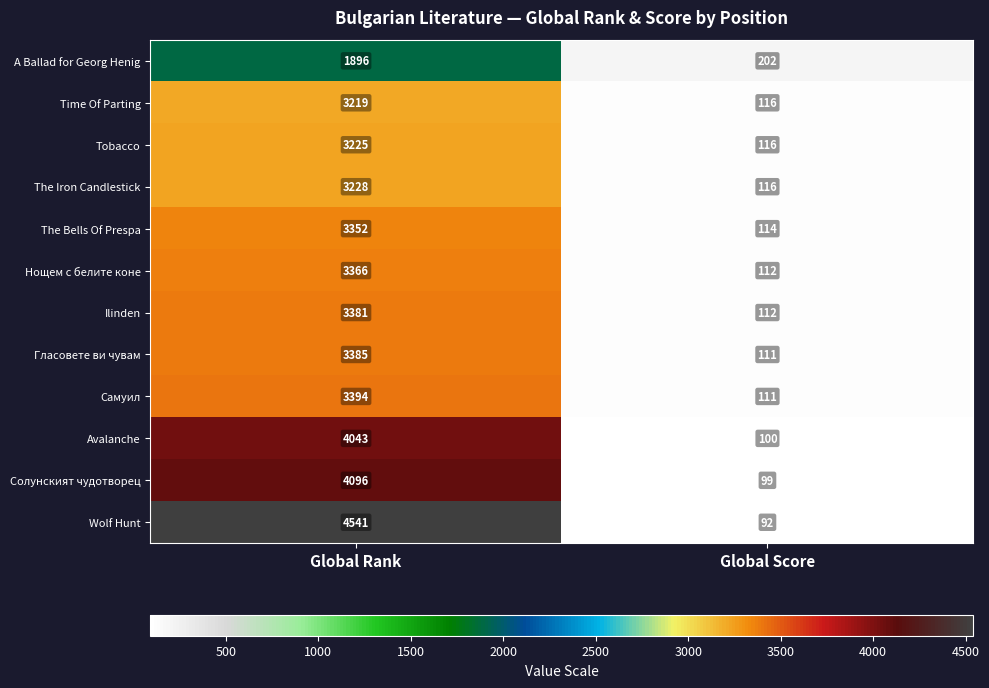

At which category does the chart reach its peak across all series?

Global Rank